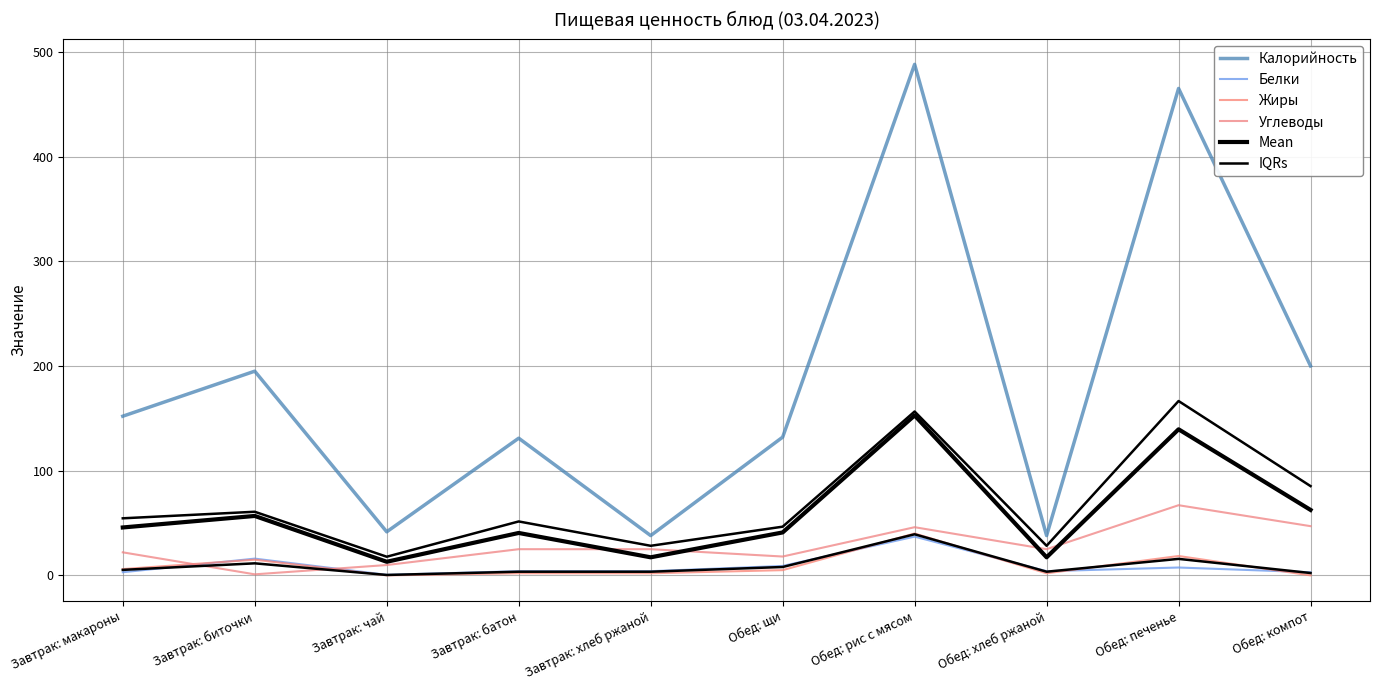

What is the difference between the highest and lowest values at Завтрак: биточки?

194.0